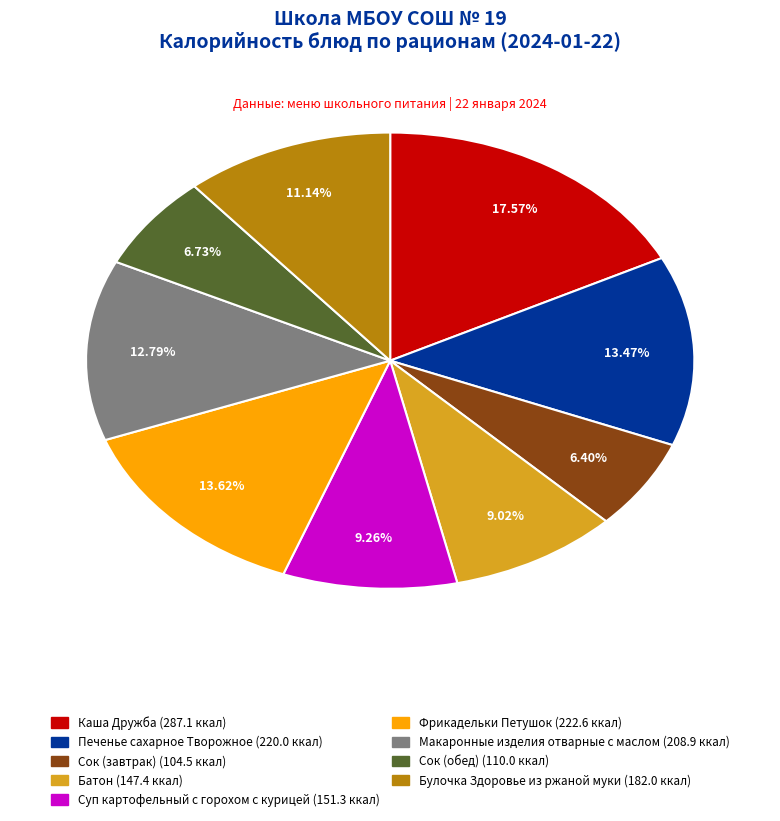

Which slice is the largest?

Каша Дружба